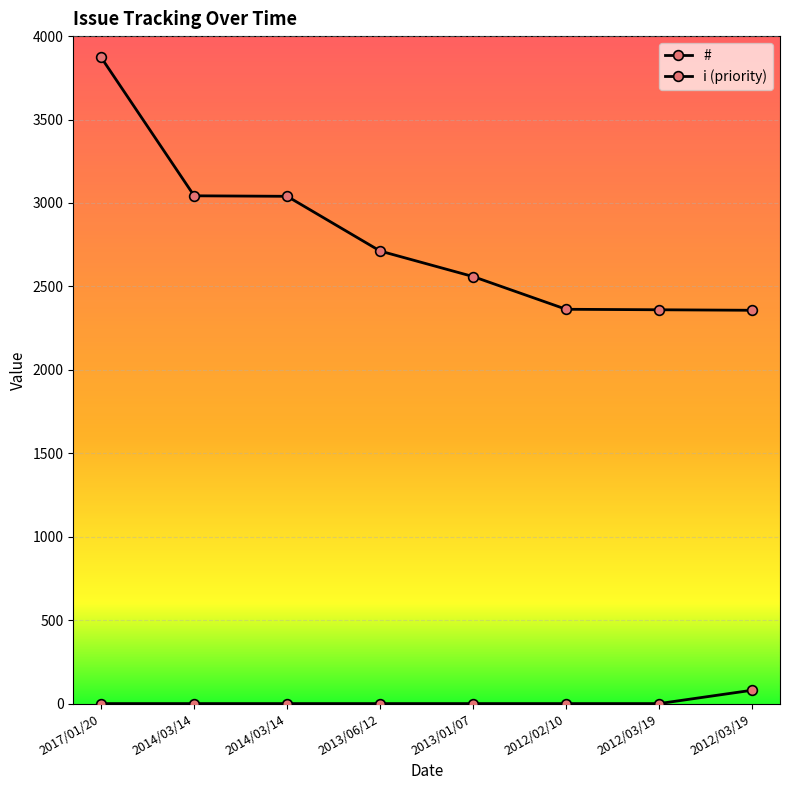

Reading left to right, extract all data points from this chart.

#: 2017/01/20=3872	2014/03/14=3043	2014/03/14=3040	2013/06/12=2712	2013/01/07=2559	2012/02/10=2363	2012/03/19=2360	2012/03/19=2357
i_col: 2017/01/20=0	2014/03/14=0	2014/03/14=0	2013/06/12=0	2013/01/07=0	2012/02/10=0	2012/03/19=0	2012/03/19=80